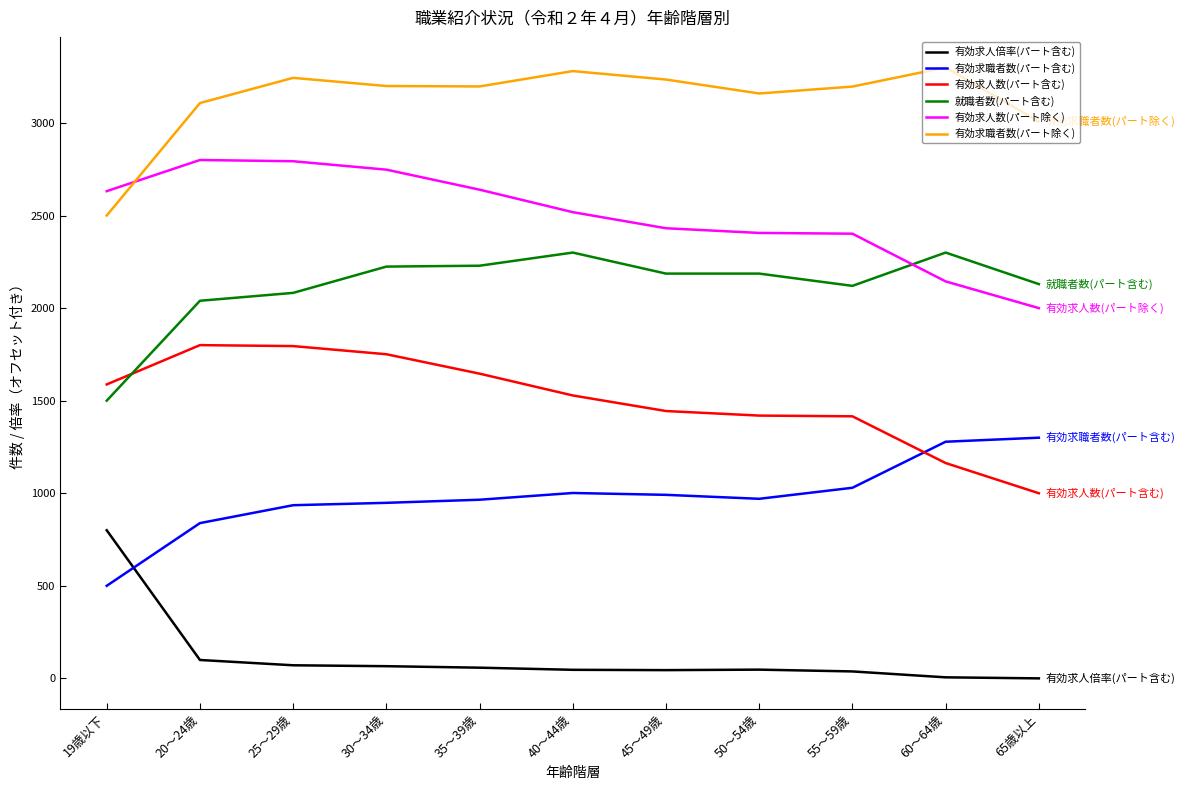

What is the maximum value for 有効求職者数(パート除く)?

3300.0